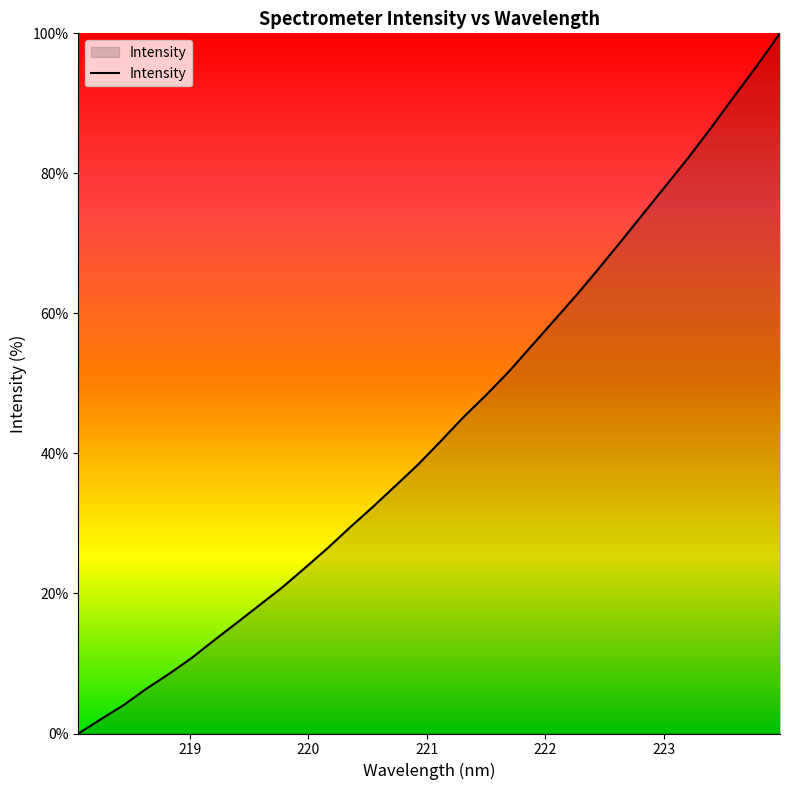

What is the greatest value displayed?

100.0